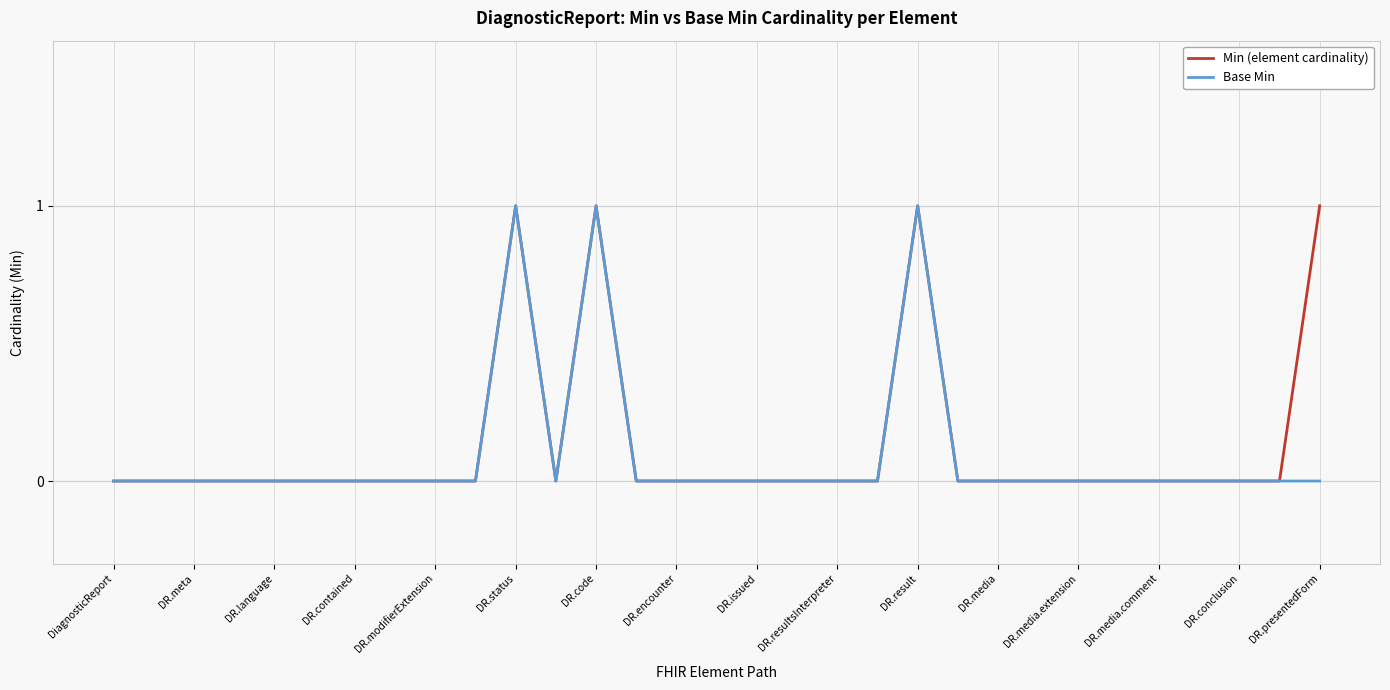

What are all the series names shown in the legend?

Min (element cardinality), Base Min